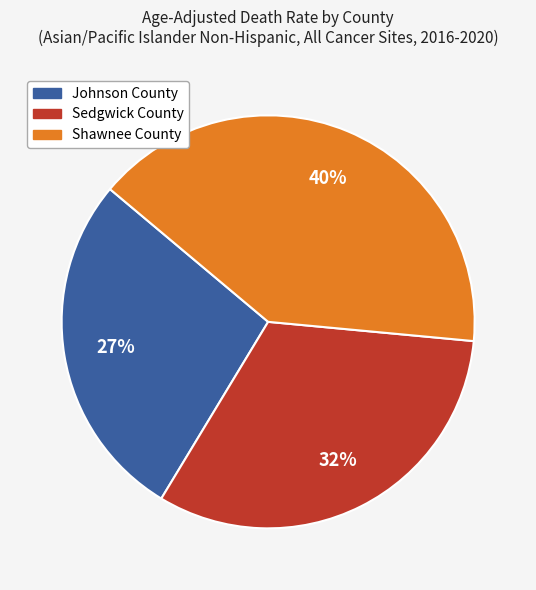

To the nearest percent, what is the difference between the largest and smallest slice percentages?

13%